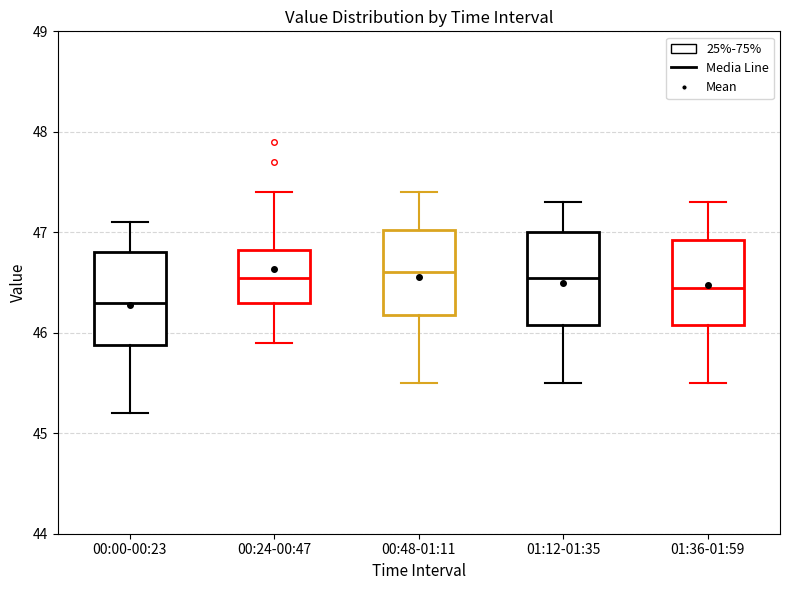

Reading left to right, read every box against the y-axis: the position of its median line, the range the box covers, and the ends of its whiskers. The values are not printed on the chart, so give them approximately, as read against the axis.

00:00-00:23: median 46.3, box 45.9 to 46.8, whiskers 45.2 to 47.1
00:24-00:47: median 46.6, box 46.3 to 46.8, whiskers 45.9 to 47.4
00:48-01:11: median 46.6, box 46.2 to 47.0, whiskers 45.5 to 47.4
01:12-01:35: median 46.6, box 46.1 to 47.0, whiskers 45.5 to 47.3
01:36-01:59: median 46.5, box 46.1 to 46.9, whiskers 45.5 to 47.3